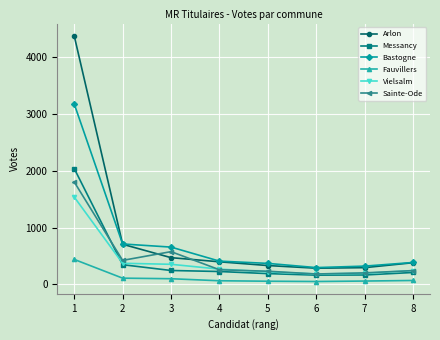

Count the number of categories in the chart.

8